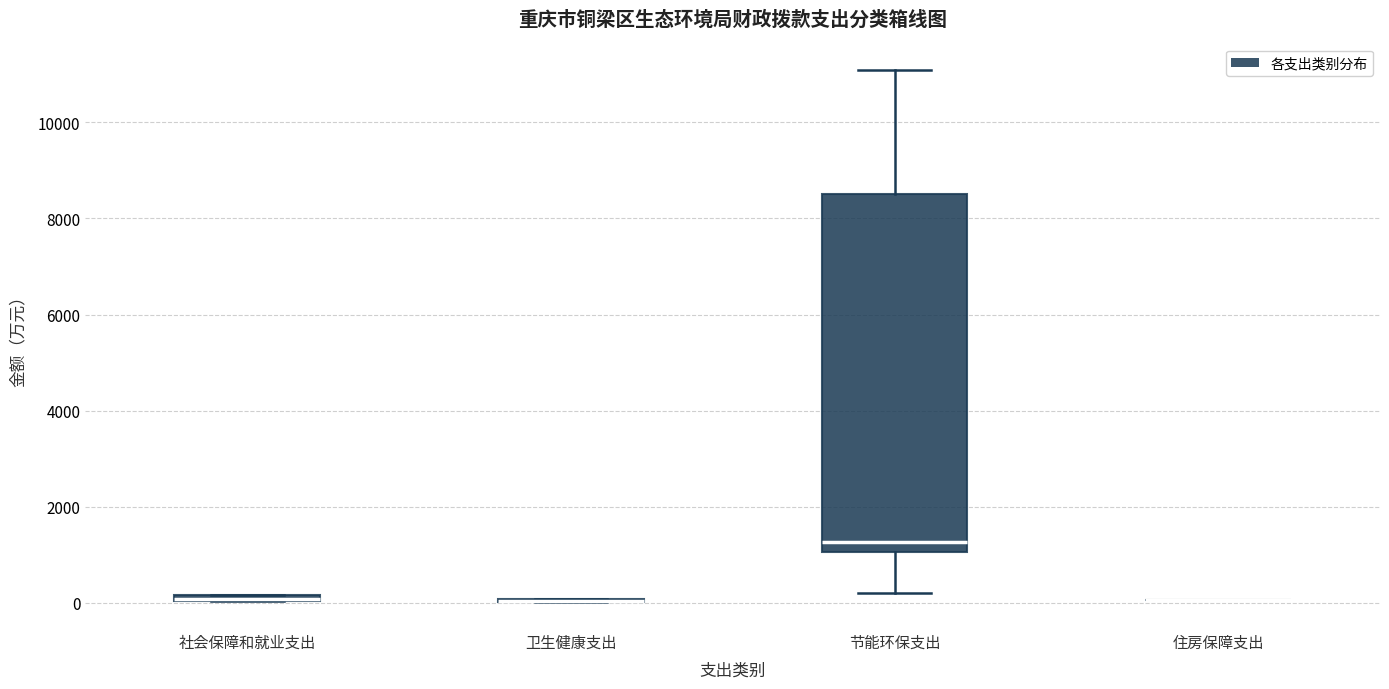

Where is the lower edge of the box for 节能环保支出 on the y-axis? The values are not printed on the chart, so give them approximately, as read against the axis.

1000